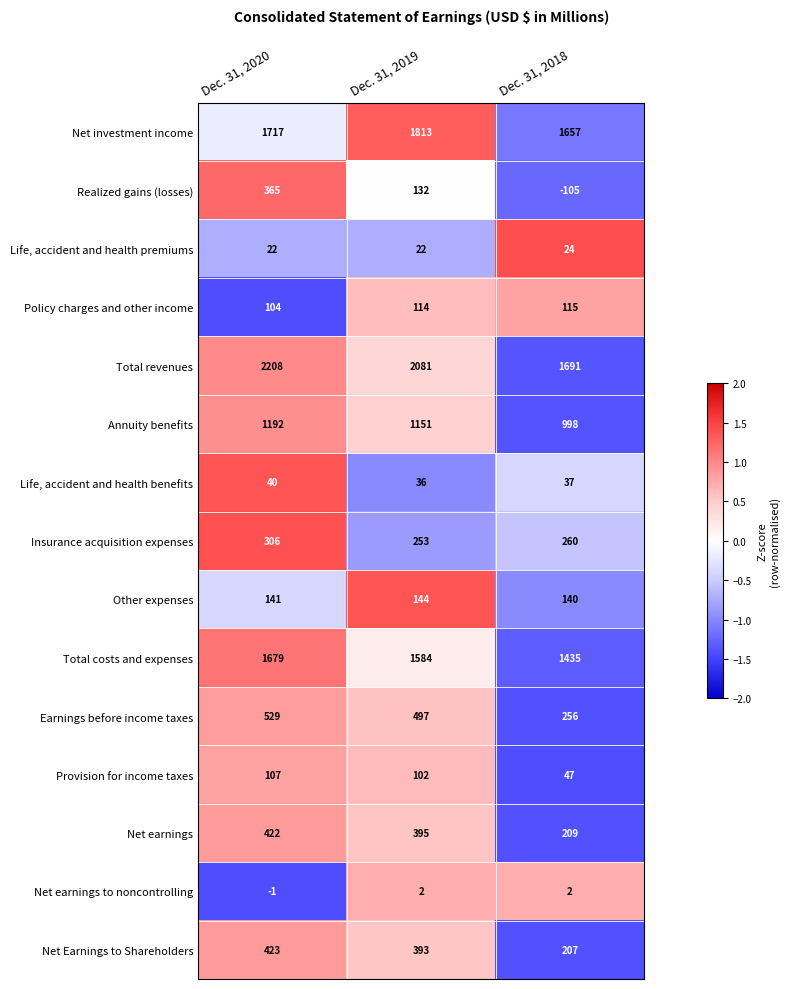

Rank the series at Dec. 31, 2018 from lowest to highest value.

Realized gains (losses), Net earnings to noncontrolling, Life, accident and health premiums, Life, accident and health benefits, Provision for income taxes, Policy charges and other income, Other expenses, Net Earnings to Shareholders, Net earnings, Earnings before income taxes, Insurance acquisition expenses, Annuity benefits, Total costs and expenses, Net investment income, Total revenues